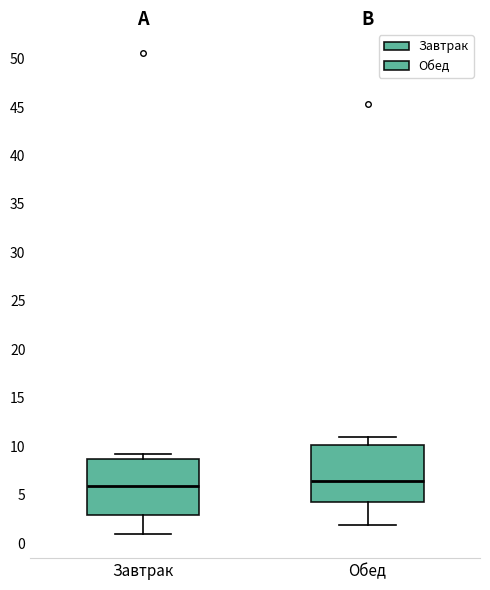

Reading left to right, read every box against the y-axis: the position of its median line, the range the box covers, and the ends of its whiskers. The values are not printed on the chart, so give them approximately, as read against the axis.

Завтрак: median 6.0, box 3.0 to 8.5, whiskers 1.0 to 9.0
Обед: median 6.5, box 4.0 to 10.0, whiskers 2.0 to 11.0